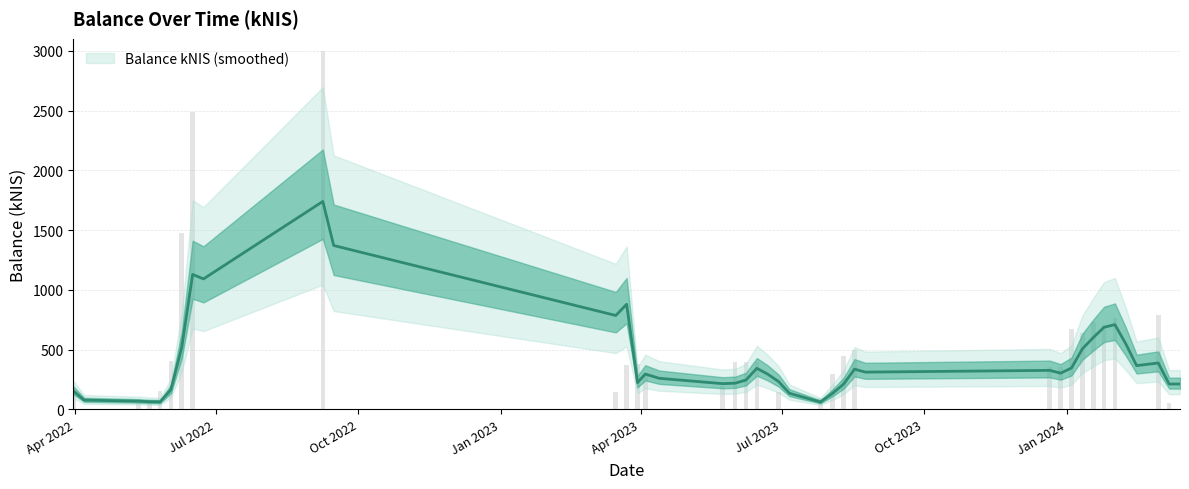

Reading left to right, extract all data points from this chart.

155.3	77.6	68.8	64.3	63.0	165.2	521.0	1129.5	1092.0	1740.2	1371.6	785.9	879.6	224.0	295.9	260.3	215.4	219.3	245.6	343.8	295.1	233.3	135.1	61.6	136.0	211.8	336.8	312.0	326.6	303.2	346.5	506.4	600.5	687.3	709.3	549.5	366.4	388.3	212.1	212.5